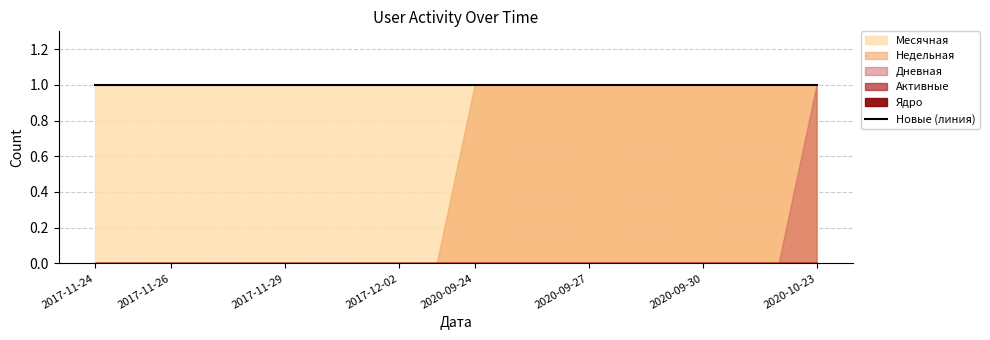

True or false: Месячная and Ядро cross at least once.

False